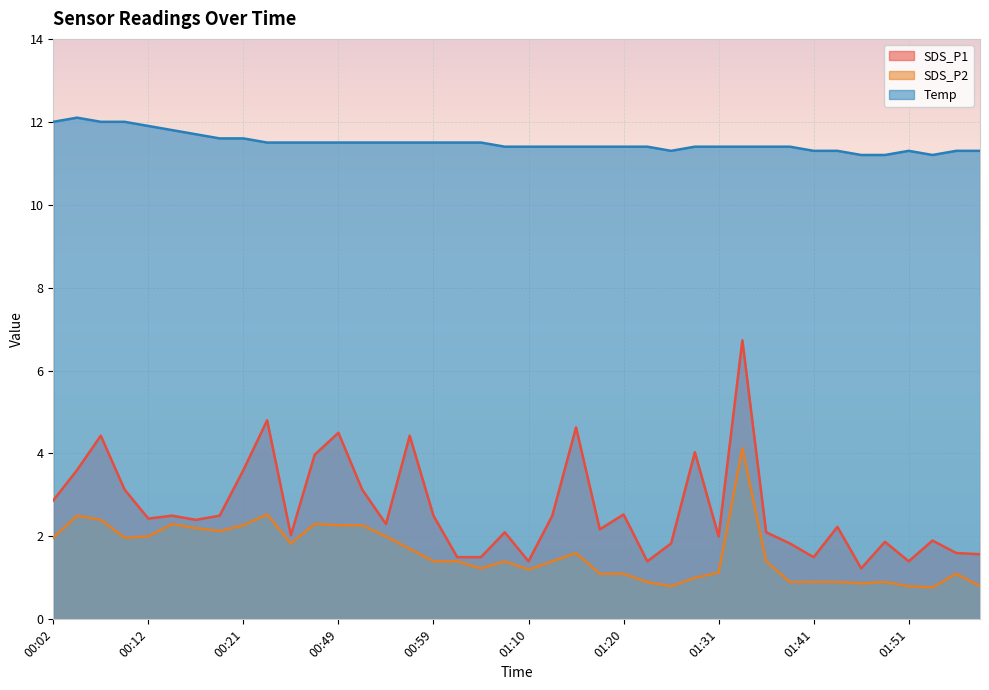

What position from the right is 01:58?

1